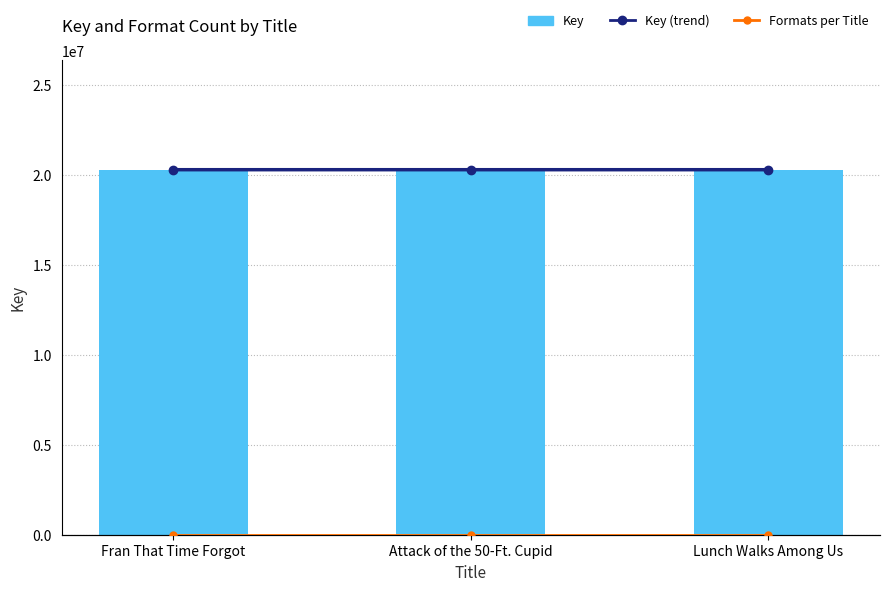

What is the sum of all Formats per Title values?

9